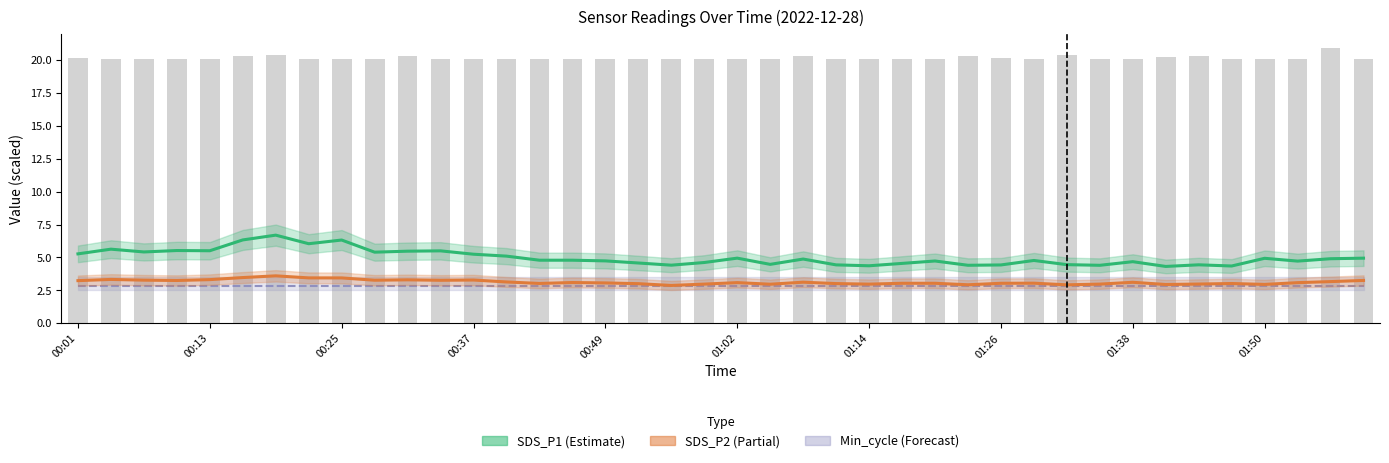

What is the sum of the SDS_P1 values at 13 and 10?

10.6